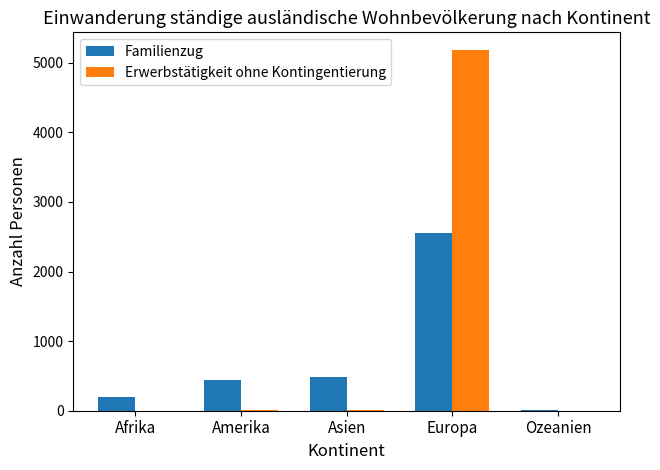

The value of Familienzug at Asien is 490. True or false?

True